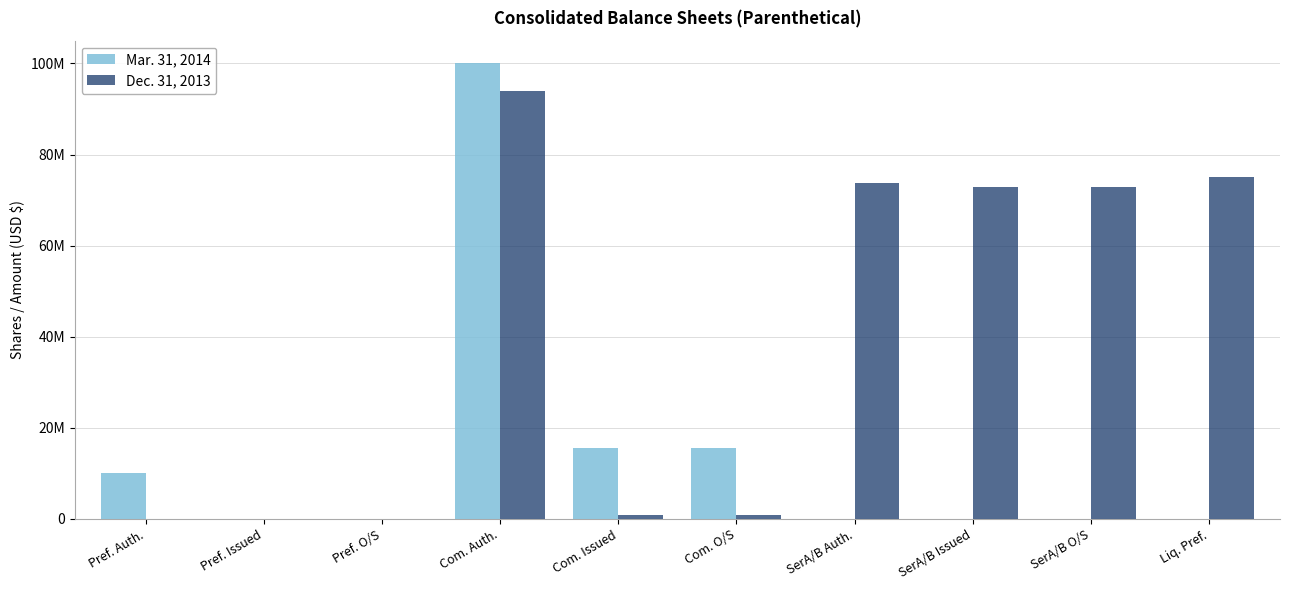

What is the sum of the Dec. 31, 2013 values at Pref. Auth. and Liq. Pref.?

75043464